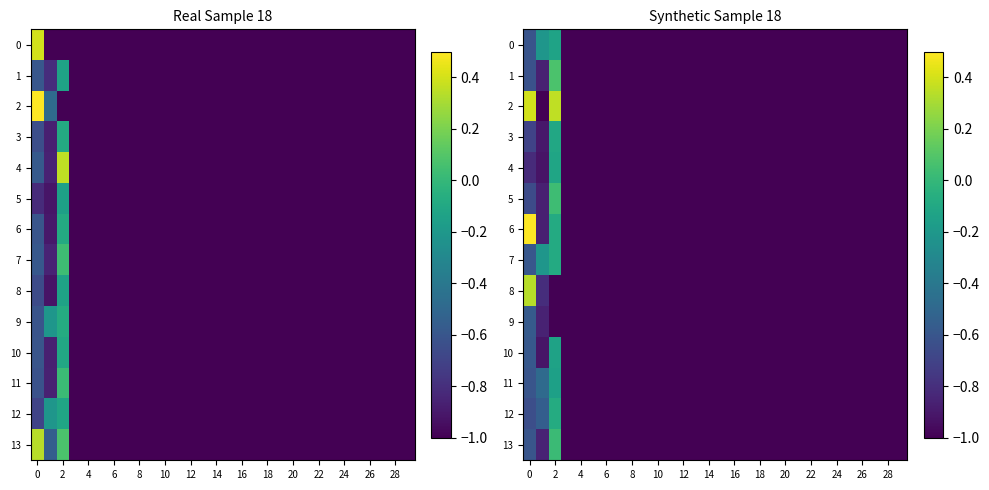

Which has a higher value, 26 or 29?

26